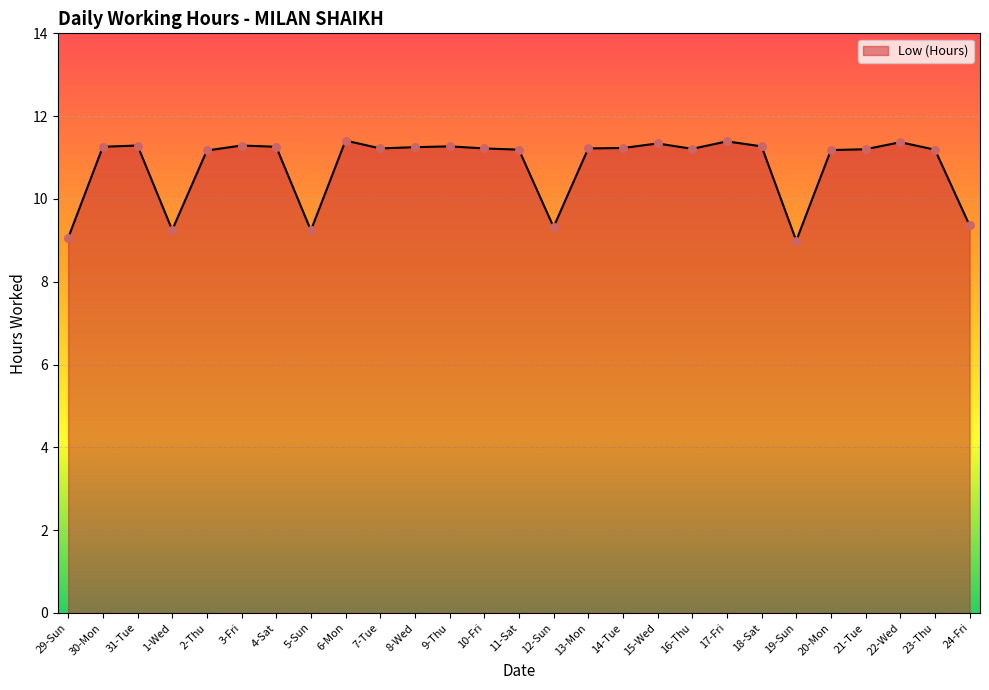

What is the change in value from 9-Thu to 15-Wed?

+0.1